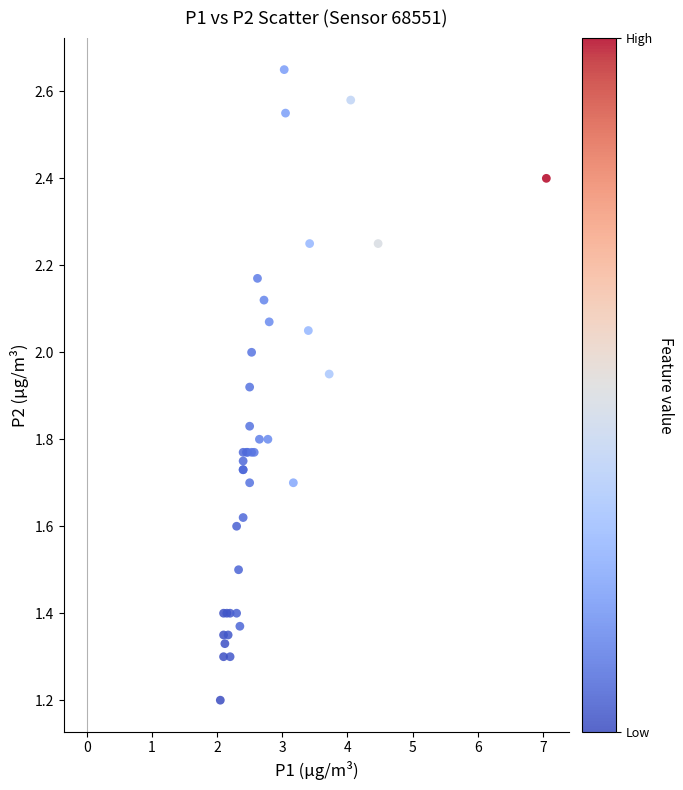

What Y value in the scatter plot is closest to 1?

1.2